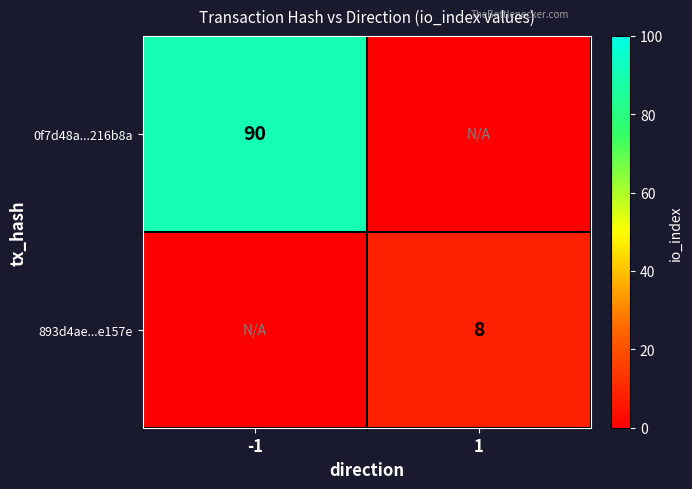

Between 1 and -1, which is larger?

-1